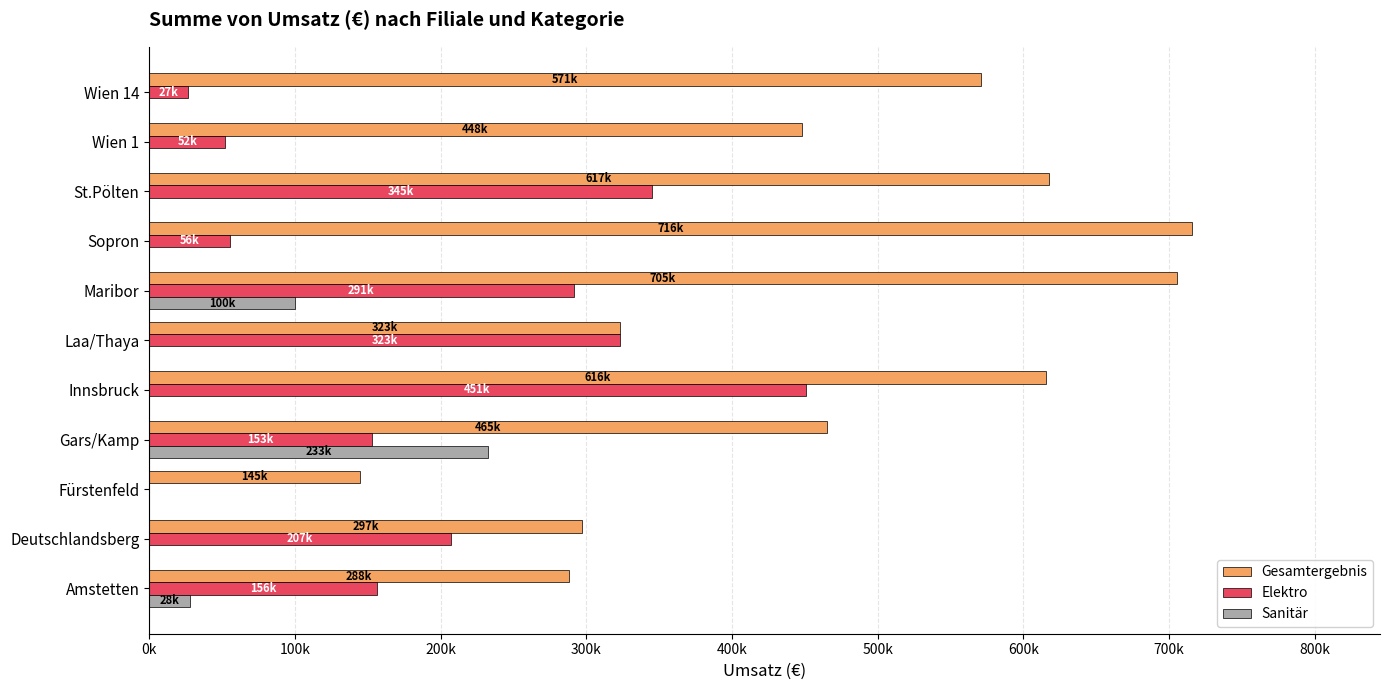

Rank the series by their average value, from lowest to highest.

Sanitär, Elektro, Gesamtergebnis